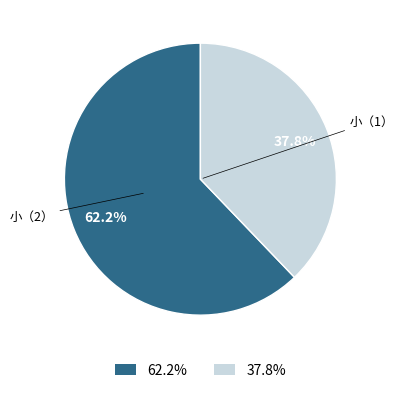

Combined, do 62.2% and 37.8% account for over 50%?

Yes